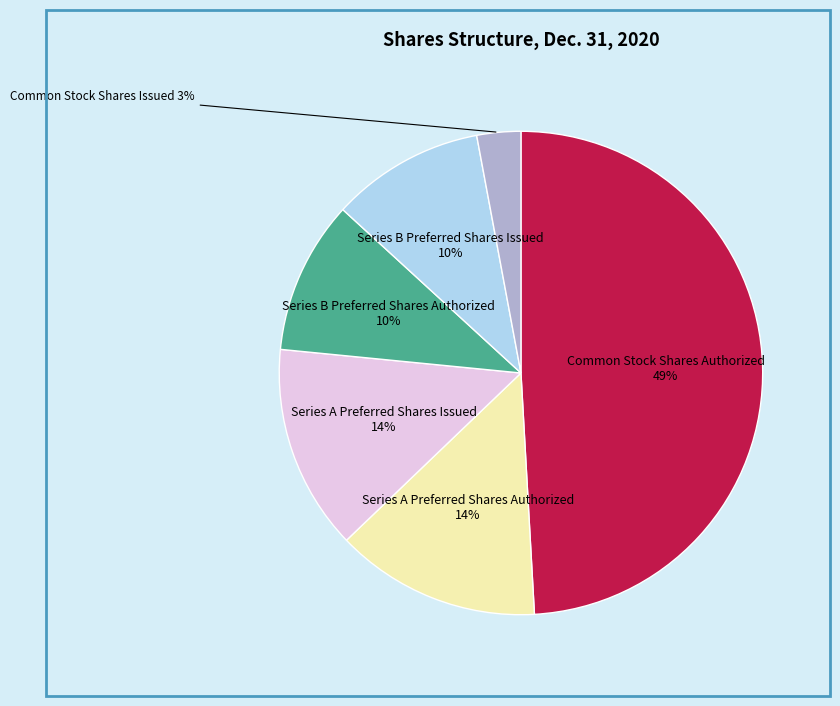

Between Common Stock Shares Issued and Series B Preferred Shares Authorized, which is larger?

Series B Preferred Shares Authorized